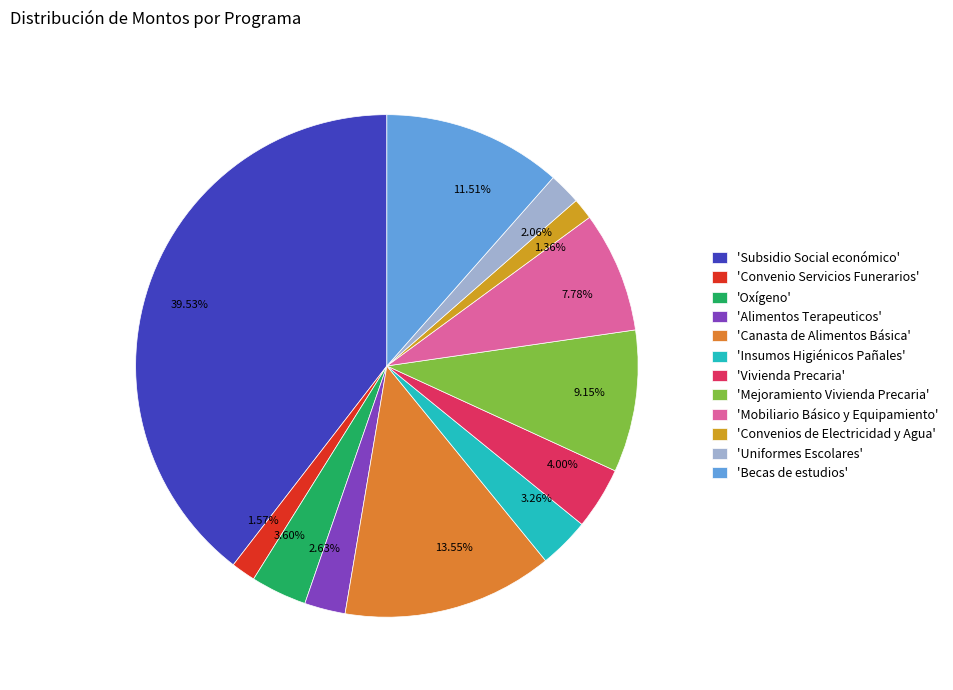

What is the ratio of the value at 7.78% to the value at 2.06%?

3.8